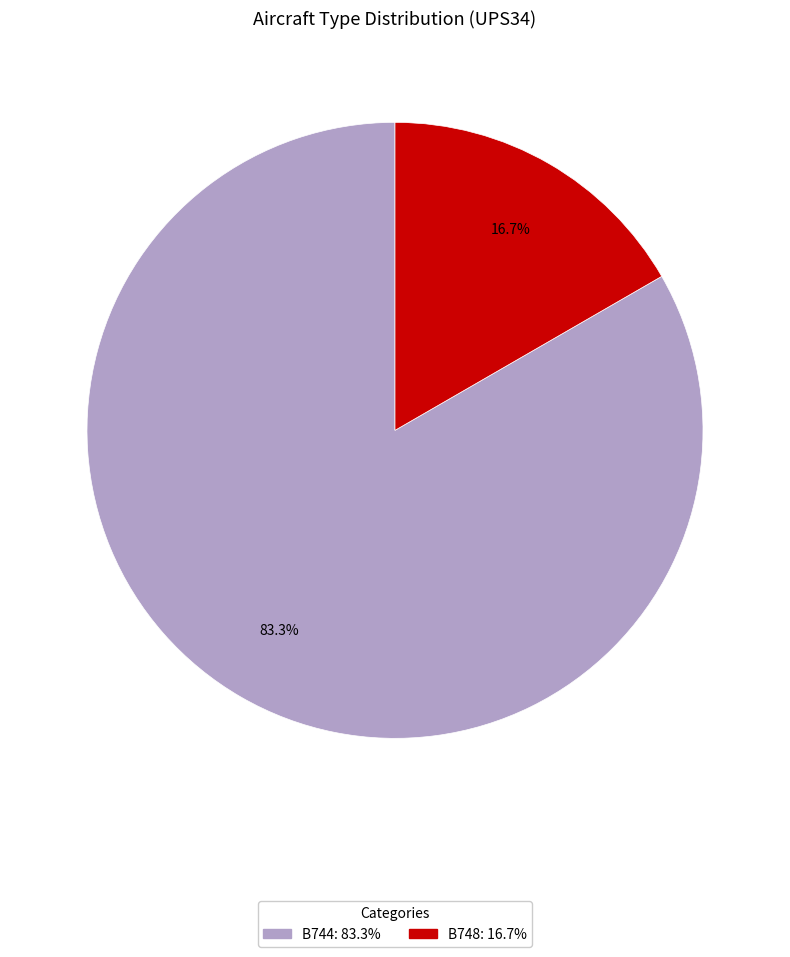

Approximately how many times larger is the value at B744 compared to B748?

5.0